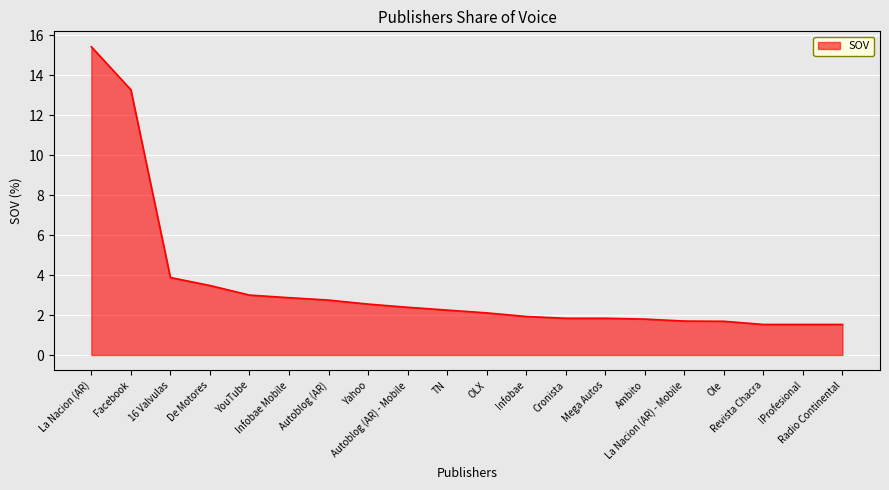

What position from the right is Revista Chacra?

3